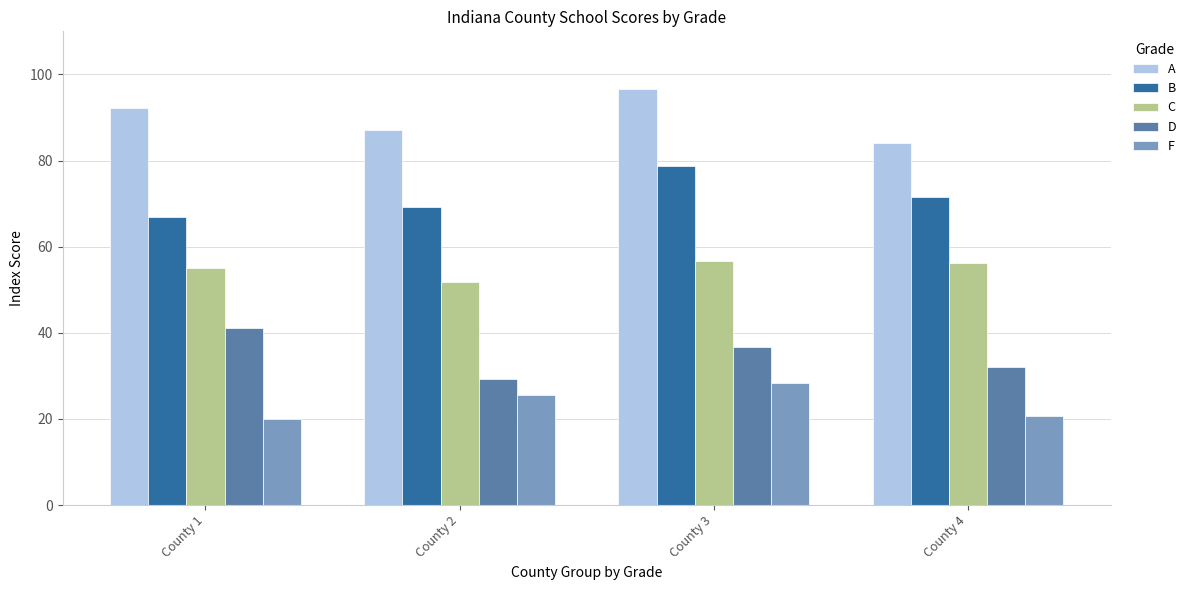

Rank the series at County 4 from lowest to highest value.

F, D, C, B, A